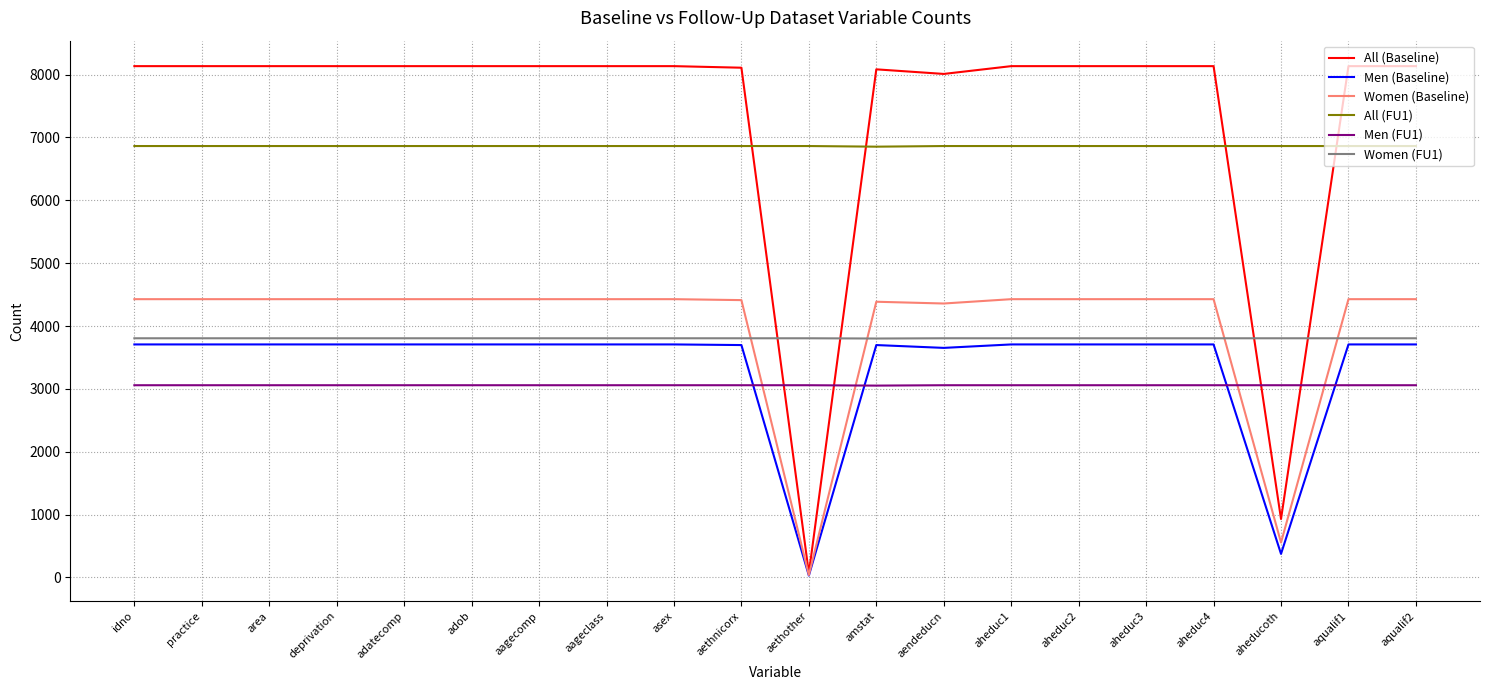

What is the spread (max minus min) of values at deprivation?

5076